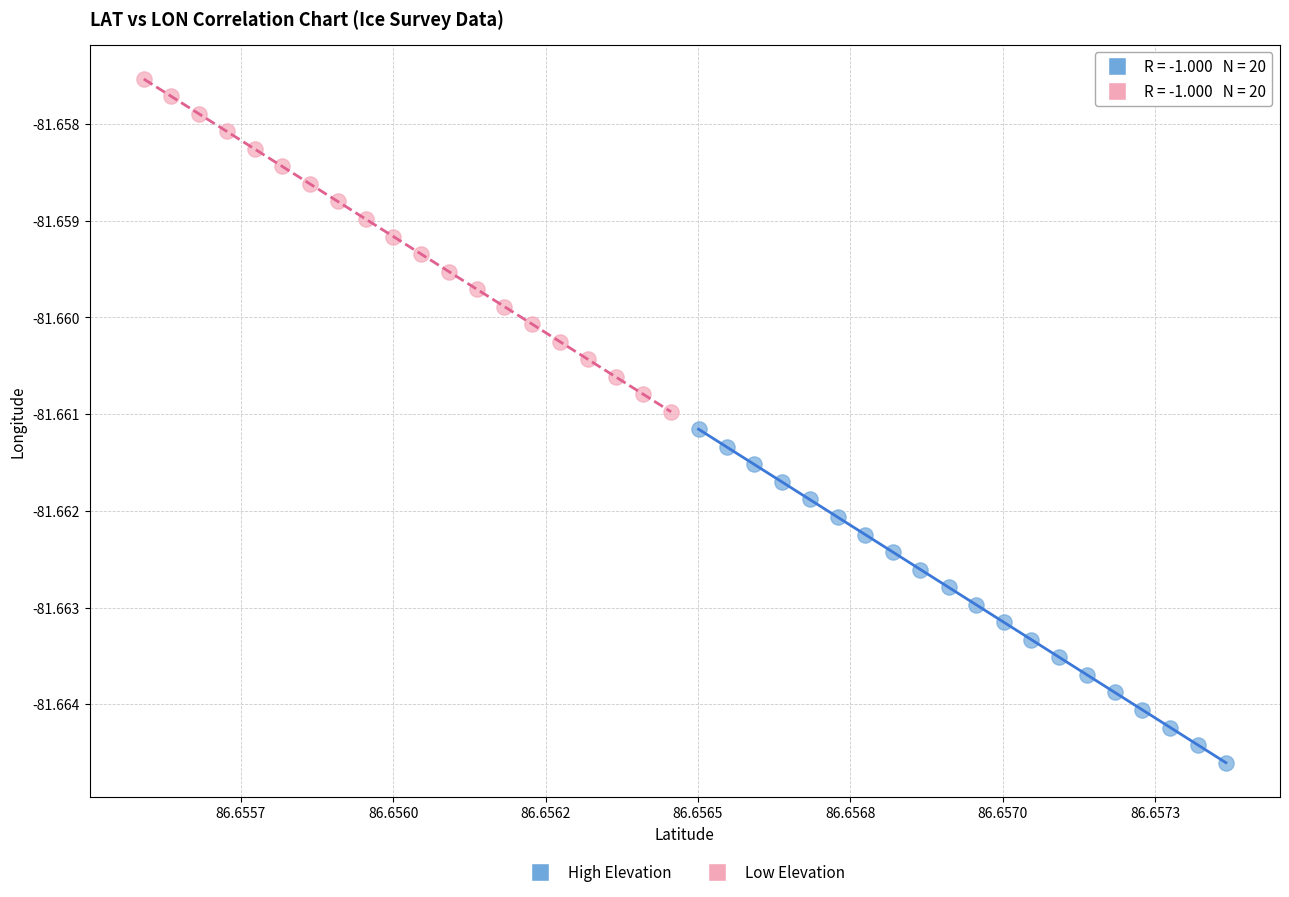

Which series contains the highest Y value?

Low Elevation